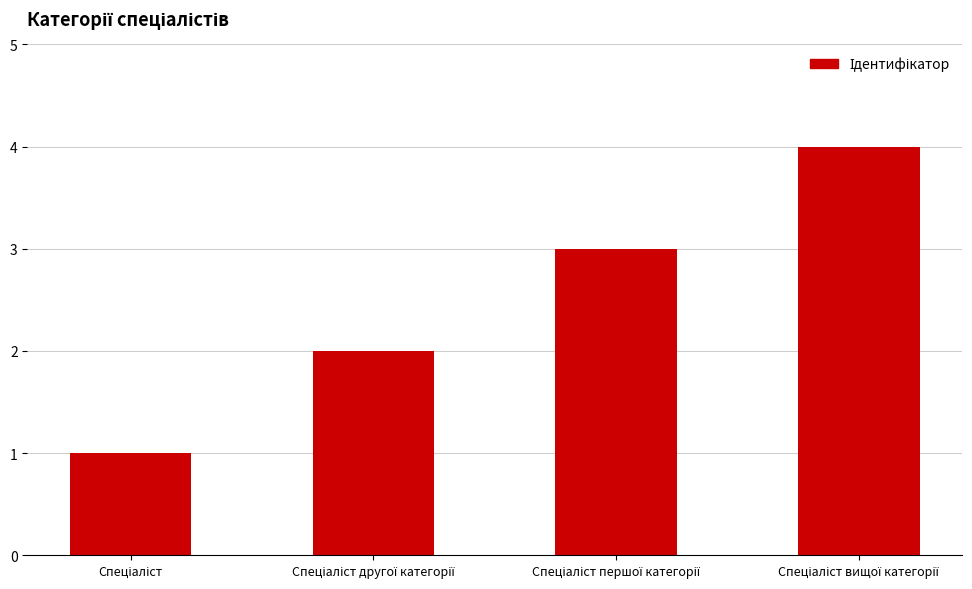

What is the maximum value shown in the chart?

4